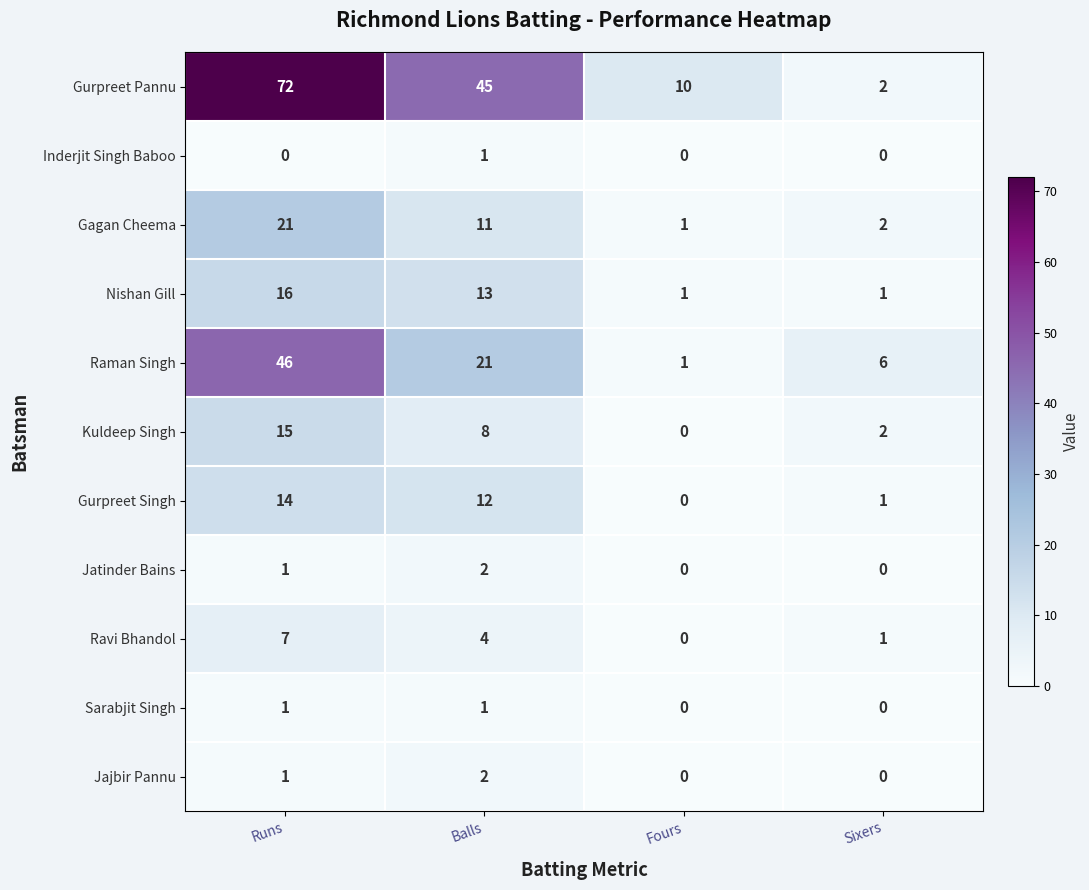

Which label corresponds to the largest value in the chart?

Runs